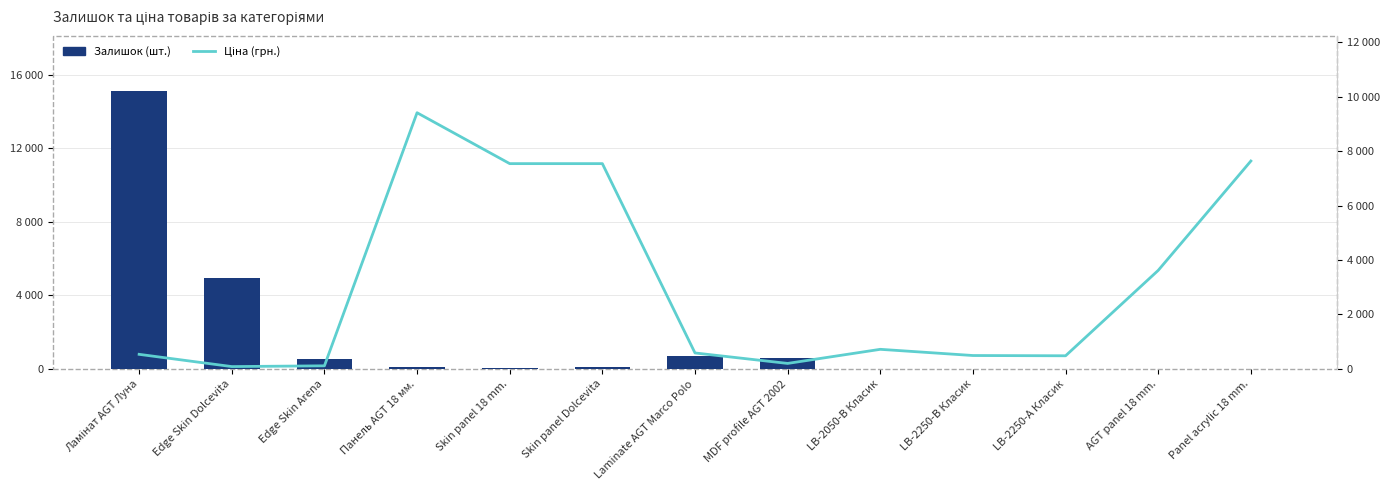

At LB-2050-В Класик, list the series in order from smallest to largest.

Залишок (шт.), Ціна (грн.)